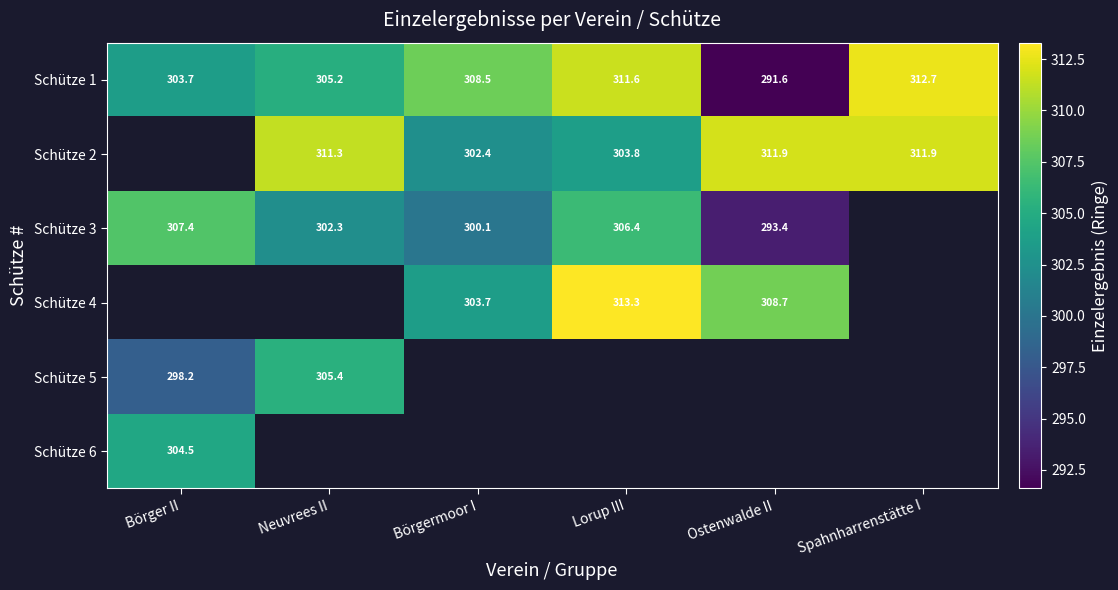

At how many categories does at least one series exceed 305?

6